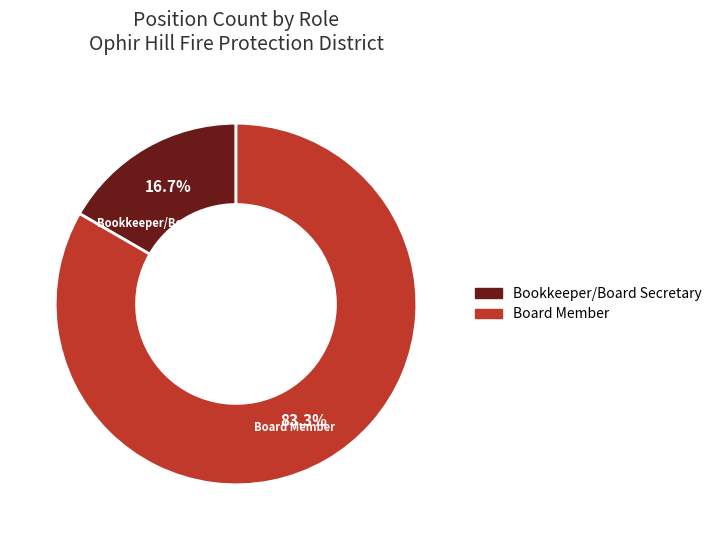

To the nearest percent, what is the average slice percentage?

50%